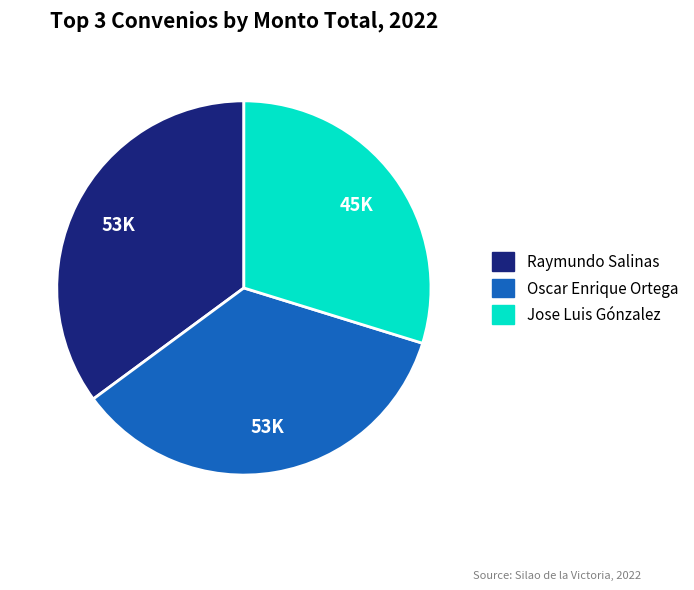

Is there any slice that represents more than half of the pie?

No